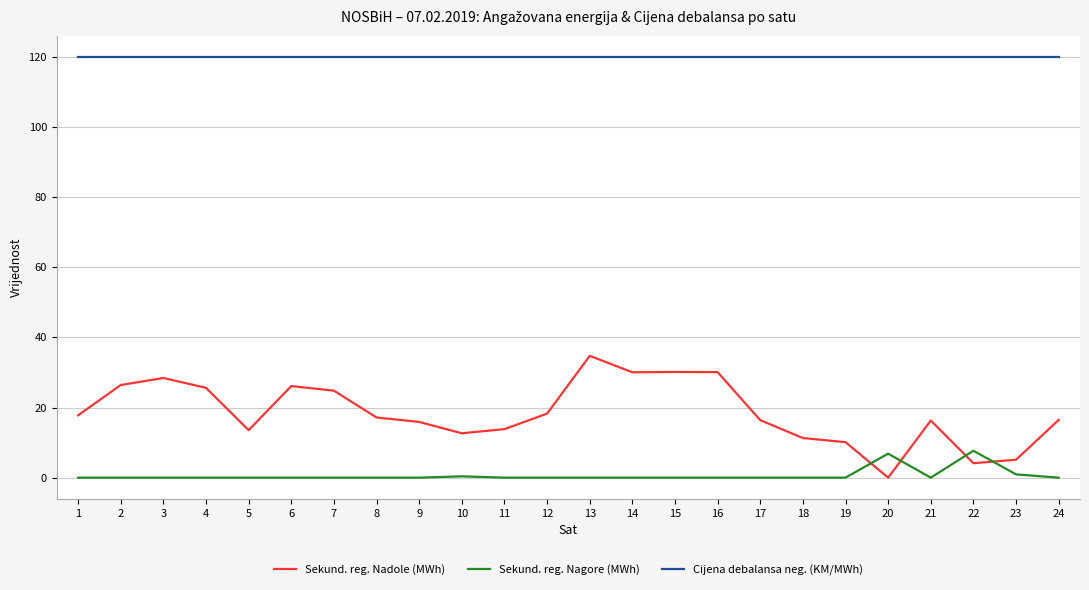

What is the spread (max minus min) of values at 6?

120.0